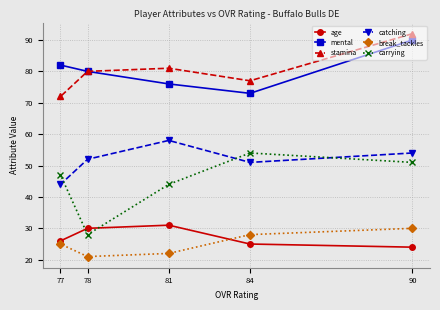

At which category is the sum across all series the highest?

90